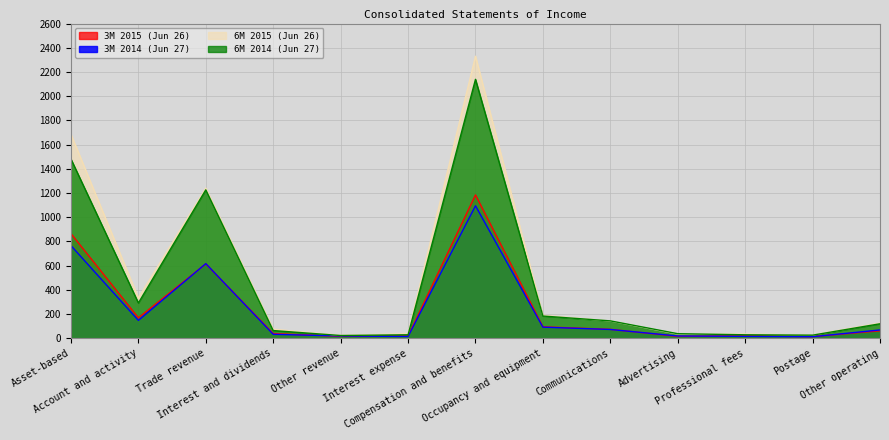

What is the label of the 2nd point from the left?

Account and activity